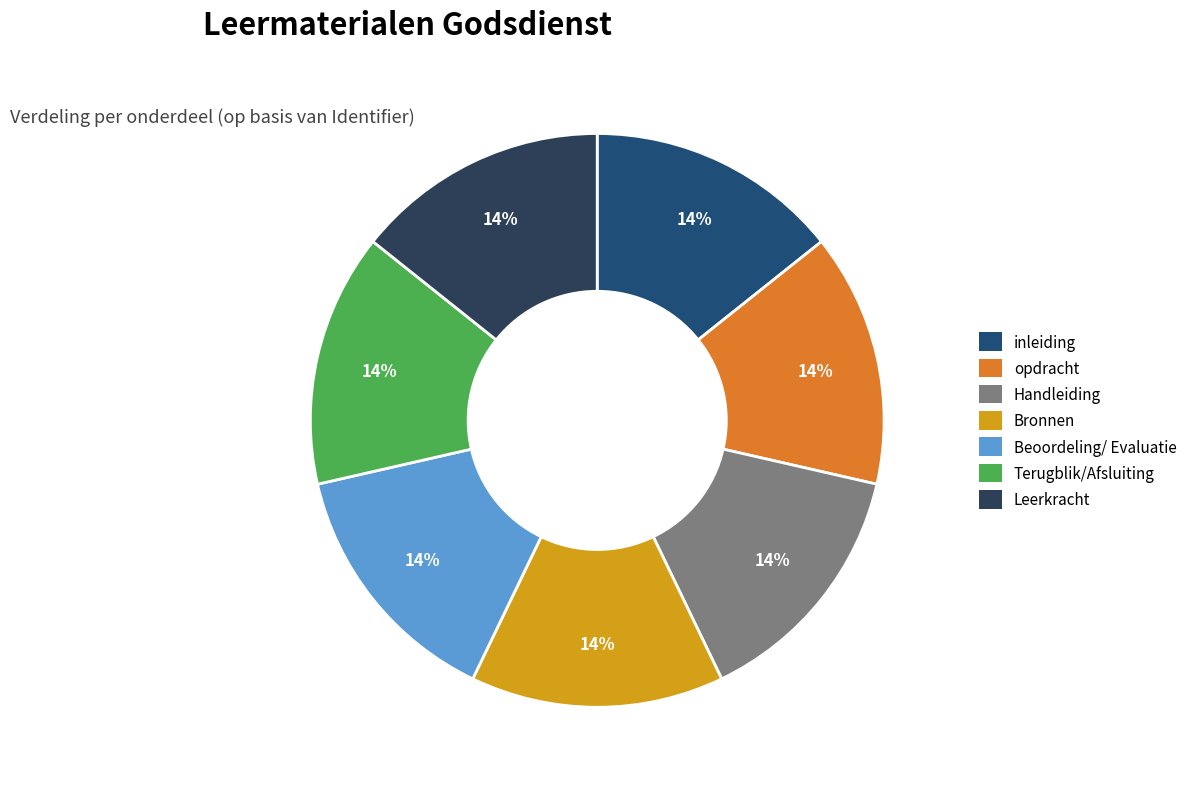

Approximately how many times larger is the value at Bronnen compared to Leerkracht?

1.0